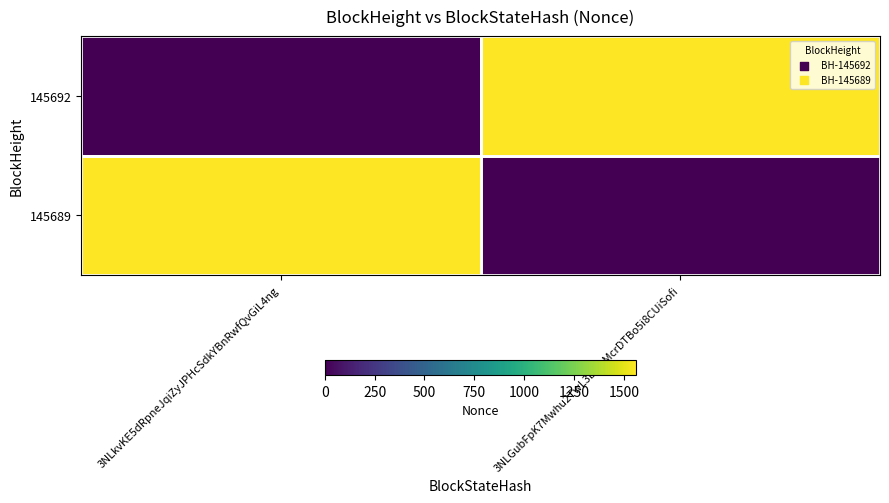

Reading left to right, extract all data points from this chart.

145692: 3NLkvKE5dRpneJqiZyJPHcSdkYBnRwfQvGiL4ng=0	3NLGubFpK7Mwhu2TwL3bwkMcrDTBo5i8CUiSofi=1562
145689: 3NLkvKE5dRpneJqiZyJPHcSdkYBnRwfQvGiL4ng=1562	3NLGubFpK7Mwhu2TwL3bwkMcrDTBo5i8CUiSofi=0